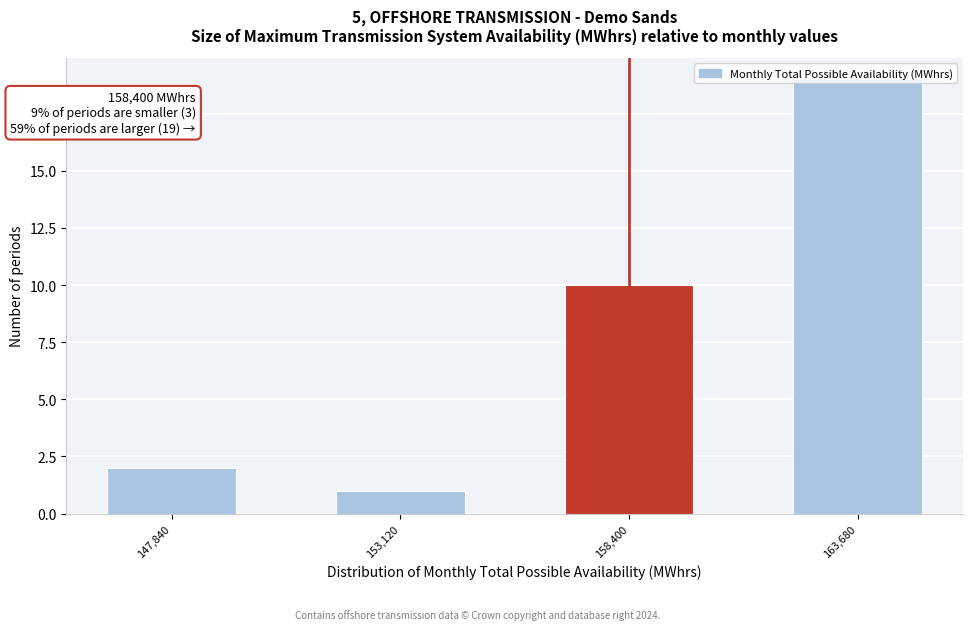

Rank the categories by value from lowest to highest.

153,120, 147,840, 158,400, 163,680